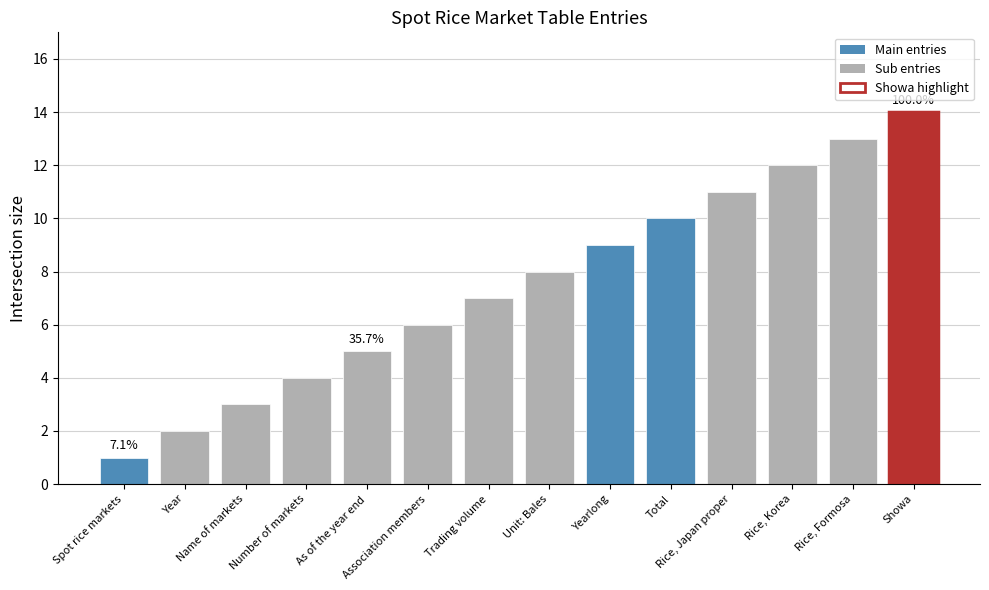

True or false: the data shows 16 at Rice, Japan proper.

False